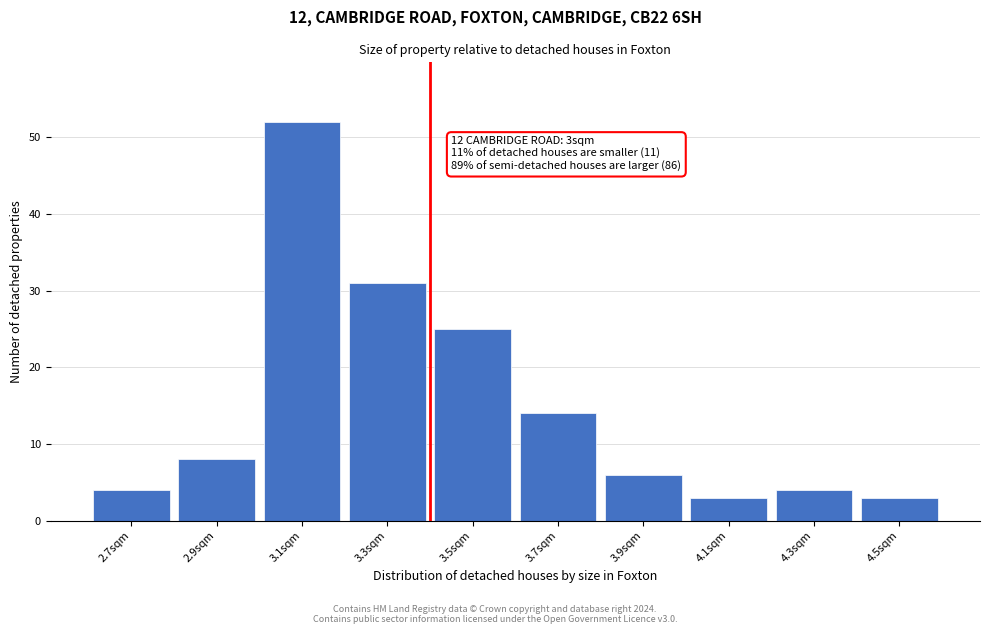

Over which range of the x-axis is the bar tallest?

3.0 to 3.2